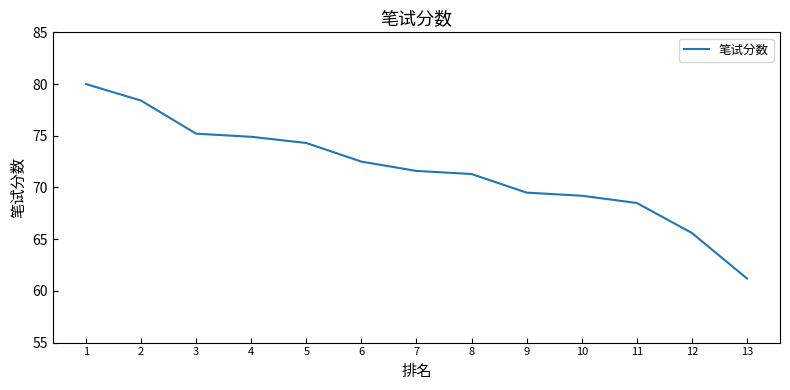

Which label corresponds to the largest value in the chart?

1